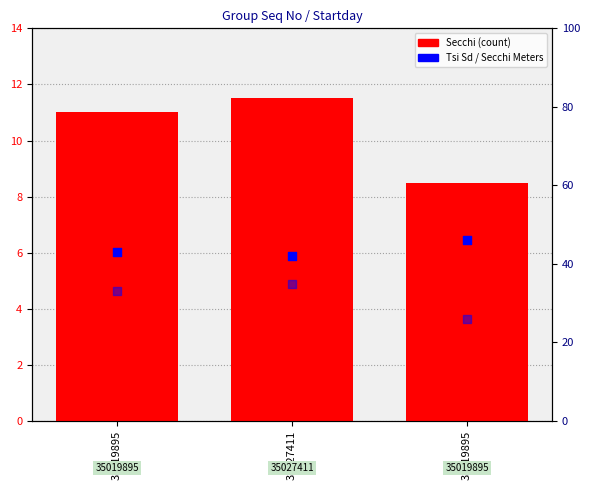

Which series has the largest Y range (max minus min)?

Secchi Meters ×10